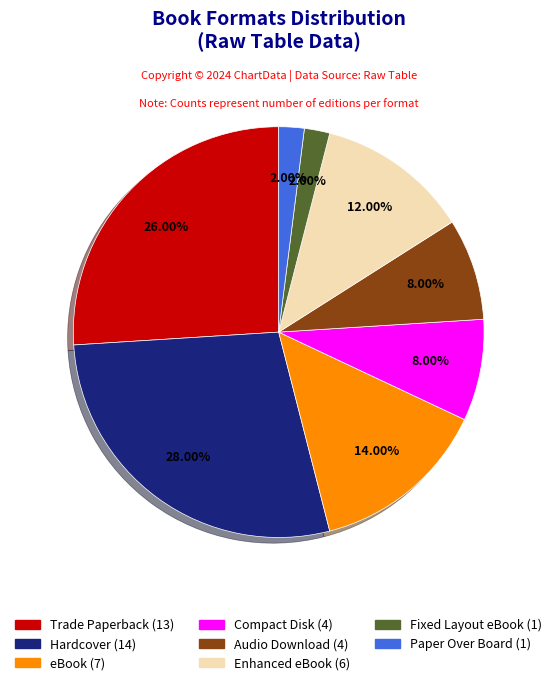

Between Paper Over Board and Audio Download, which is larger?

Audio Download